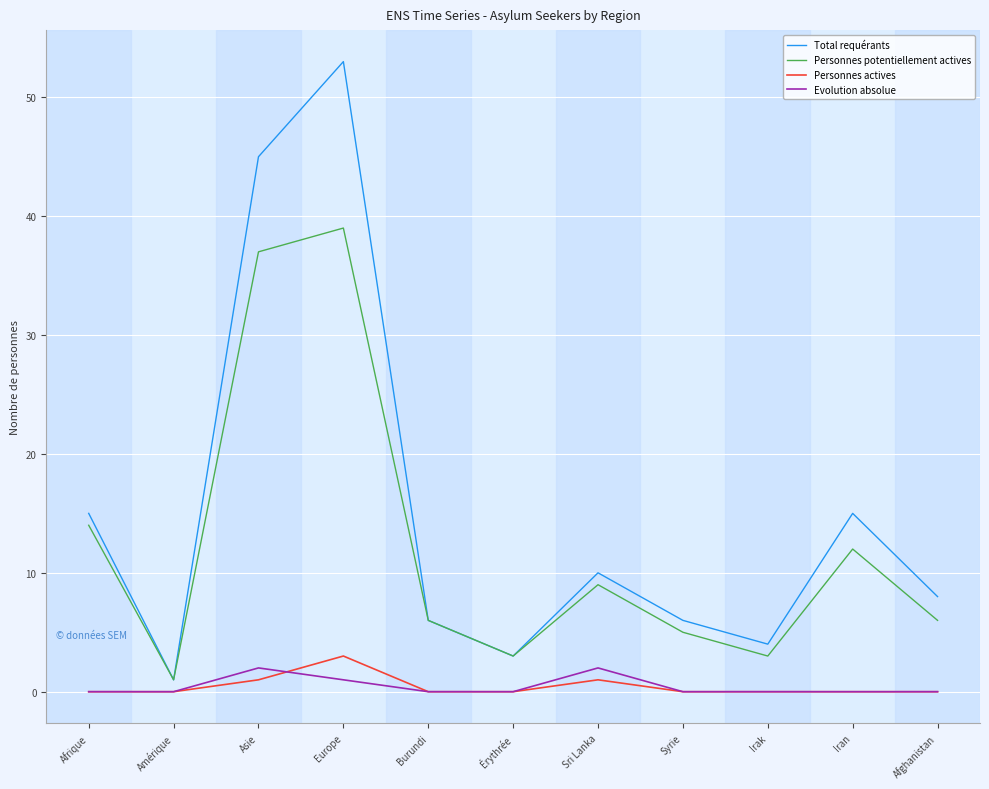

Which series has the largest range (max minus min)?

Total requérants